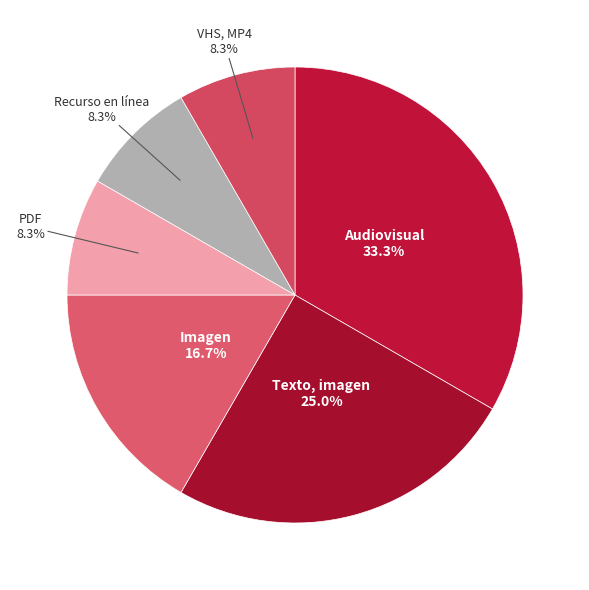

How many segments does this pie chart have?

6